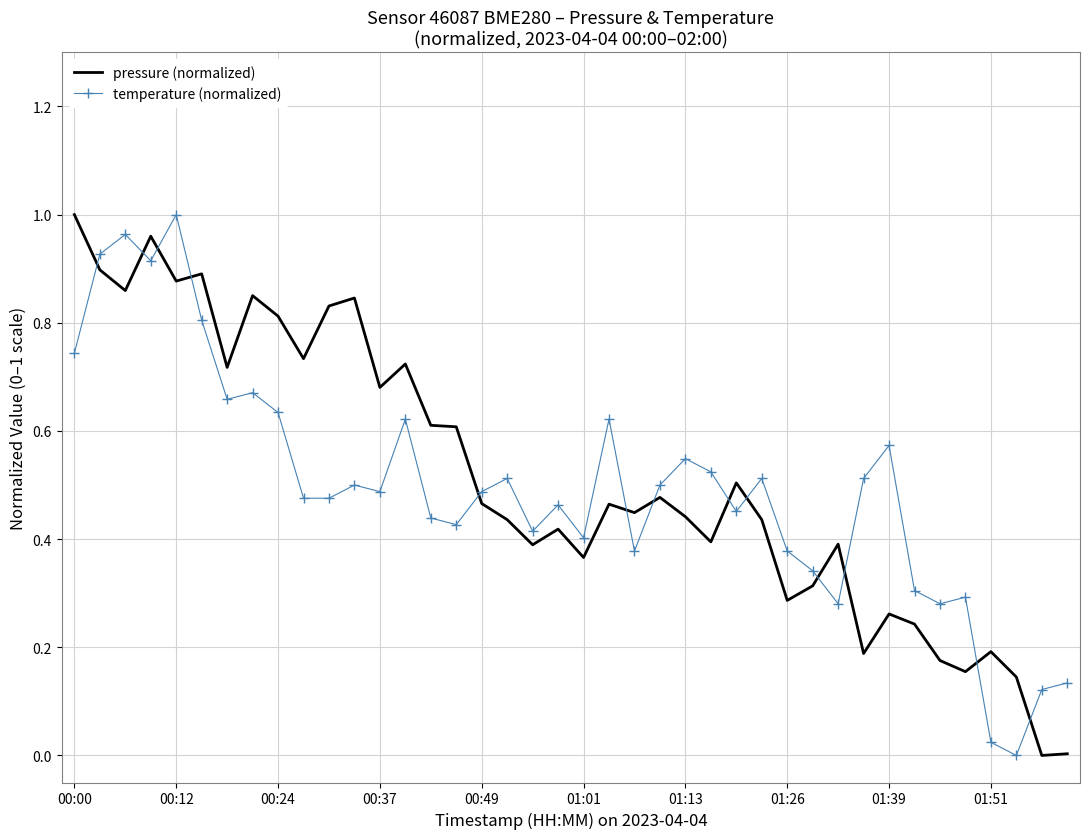

Which series ends up on top after the final intersection of pressure (normalized) and temperature (normalized)?

temperature (normalized)